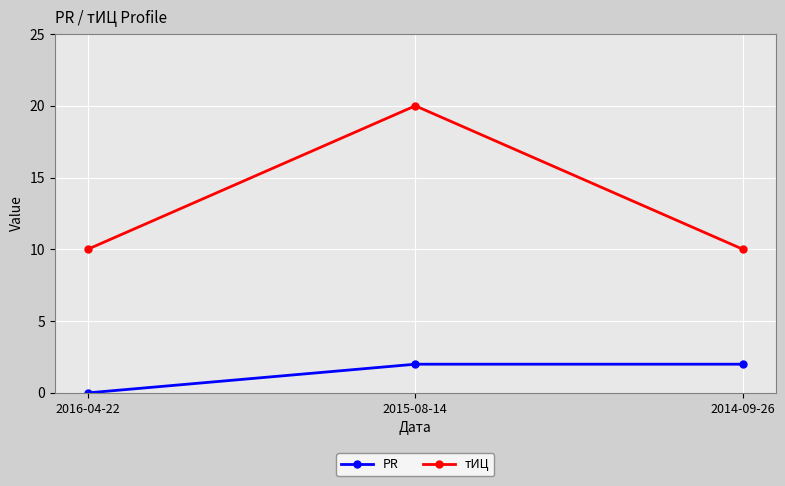

Is the value of тИЦ at 2016-04-22 greater than the value of PR at 2015-08-14?

Yes